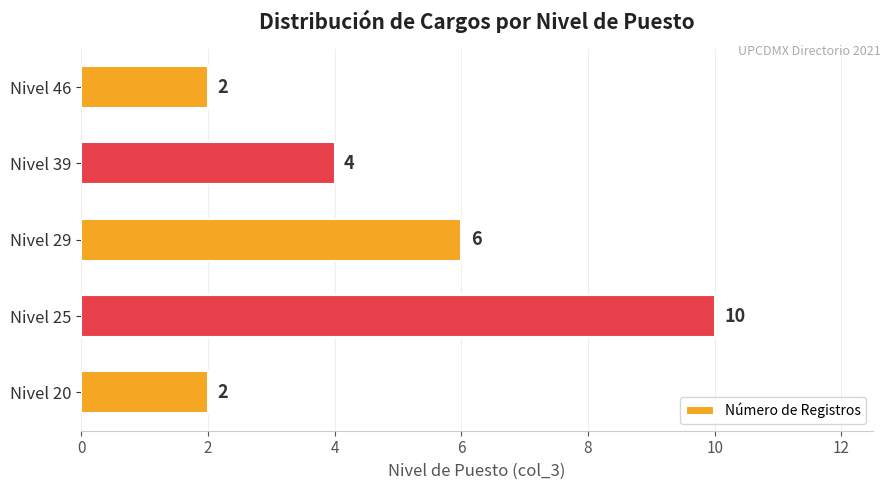

The value at Nivel 20 is 2. True or false?

True